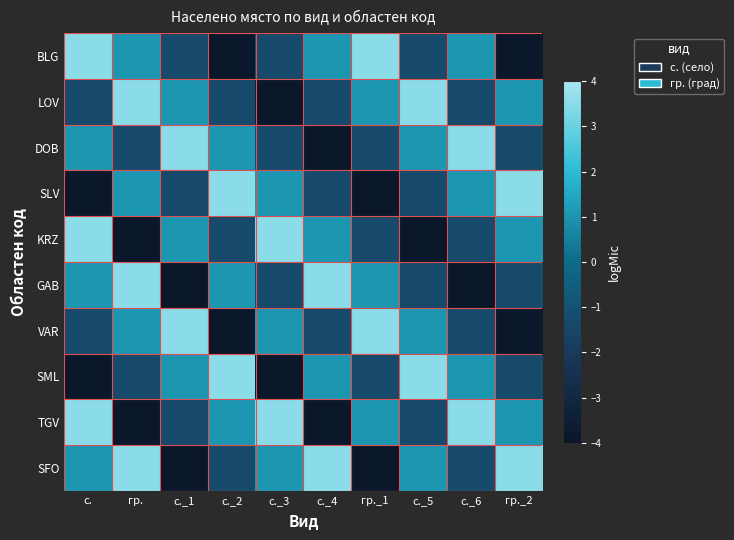

Reading left to right, what are all the values shown in this chart?

BLG: с.=3.5	гр.=1.1	с._1=-1.4	с._2=-3.8	с._3=-1.4	с._4=1.1	гр._1=3.5	с._5=-1.4	с._6=1.1	гр._2=-3.8
LOV: с.=-1.4	гр.=3.5	с._1=1.1	с._2=-1.4	с._3=-3.8	с._4=-1.4	гр._1=1.1	с._5=3.5	с._6=-1.4	гр._2=1.1
DOB: с.=1.1	гр.=-1.4	с._1=3.5	с._2=1.1	с._3=-1.4	с._4=-3.8	гр._1=-1.4	с._5=1.1	с._6=3.5	гр._2=-1.4
SLV: с.=-3.8	гр.=1.1	с._1=-1.4	с._2=3.5	с._3=1.1	с._4=-1.4	гр._1=-3.8	с._5=-1.4	с._6=1.1	гр._2=3.5
KRZ: с.=3.5	гр.=-3.8	с._1=1.1	с._2=-1.4	с._3=3.5	с._4=1.1	гр._1=-1.4	с._5=-3.8	с._6=-1.4	гр._2=1.1
GAB: с.=1.1	гр.=3.5	с._1=-3.8	с._2=1.1	с._3=-1.4	с._4=3.5	гр._1=1.1	с._5=-1.4	с._6=-3.8	гр._2=-1.4
VAR: с.=-1.4	гр.=1.1	с._1=3.5	с._2=-3.8	с._3=1.1	с._4=-1.4	гр._1=3.5	с._5=1.1	с._6=-1.4	гр._2=-3.8
SML: с.=-3.8	гр.=-1.4	с._1=1.1	с._2=3.5	с._3=-3.8	с._4=1.1	гр._1=-1.4	с._5=3.5	с._6=1.1	гр._2=-1.4
TGV: с.=3.5	гр.=-3.8	с._1=-1.4	с._2=1.1	с._3=3.5	с._4=-3.8	гр._1=1.1	с._5=-1.4	с._6=3.5	гр._2=1.1
SFO: с.=1.1	гр.=3.5	с._1=-3.8	с._2=-1.4	с._3=1.1	с._4=3.5	гр._1=-3.8	с._5=1.1	с._6=-1.4	гр._2=3.5